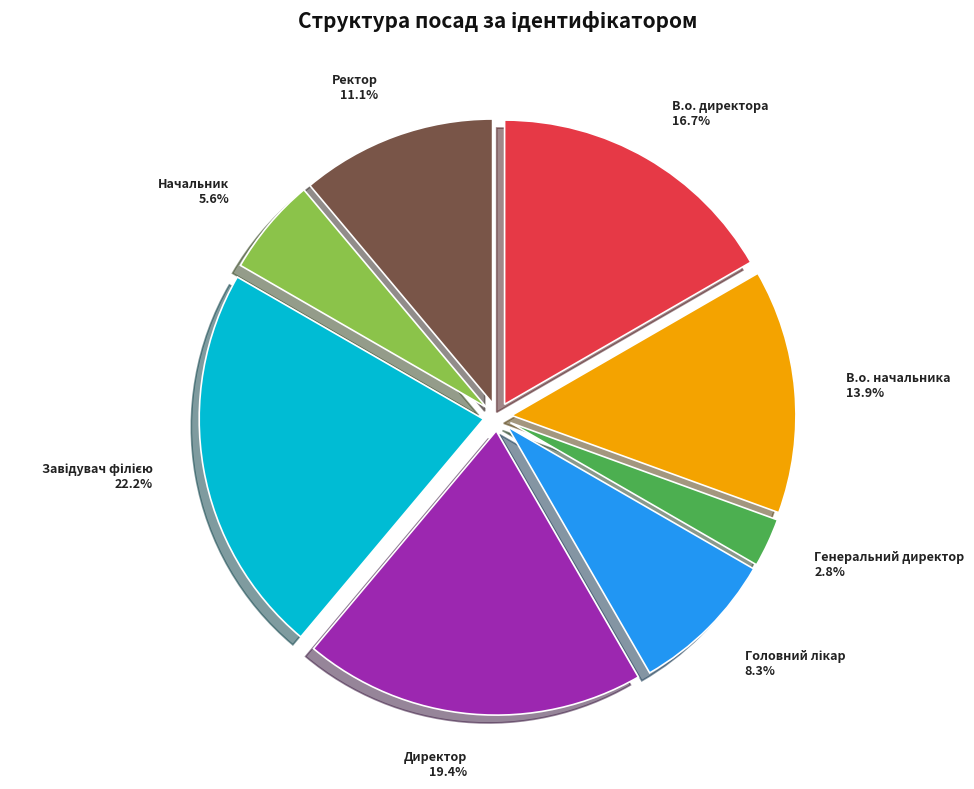

Which has a higher value, Начальник or В.о. директора?

В.о. директора